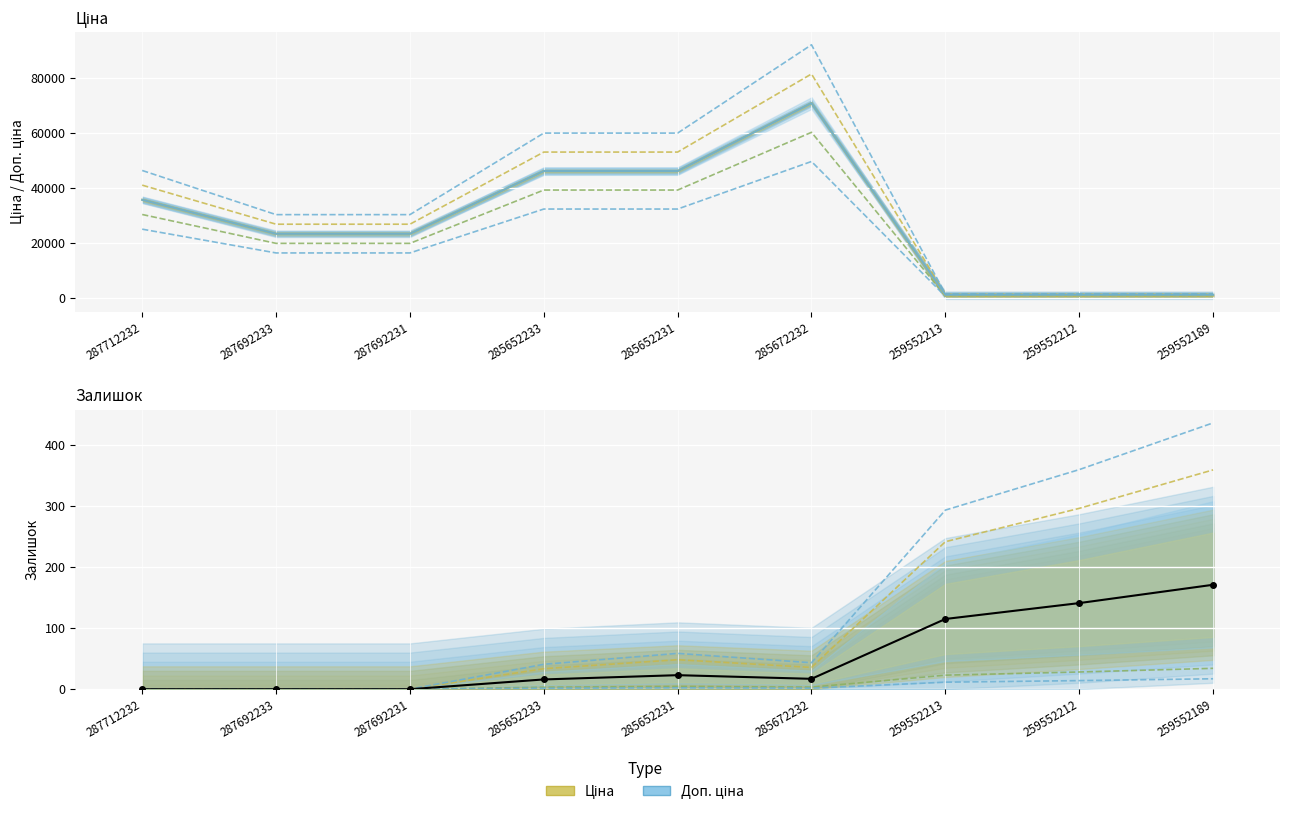

Where does the Ціна series first go above 16294?

287712232